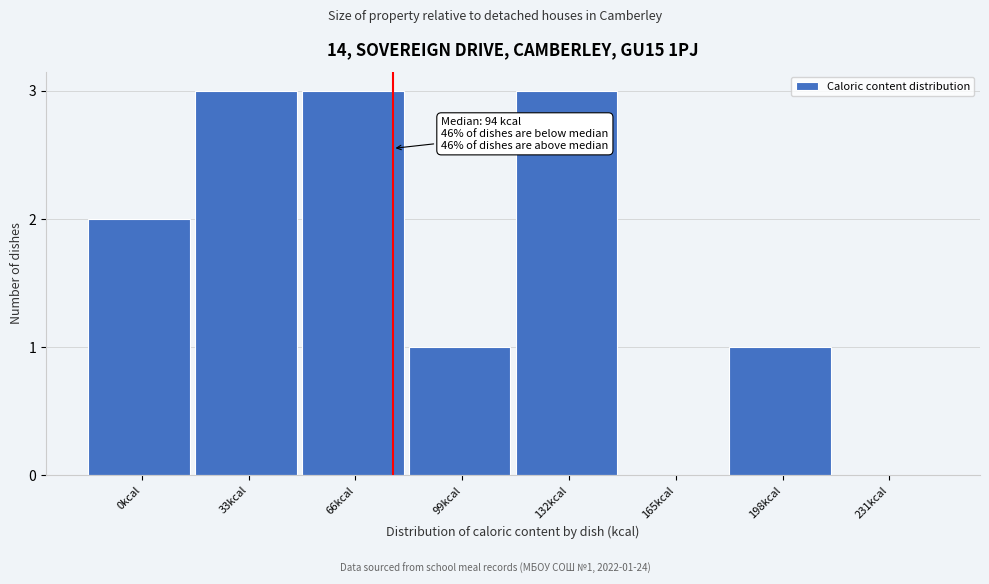

Reading right to left, list all the values displayed in this chart.

231kcal=0	198kcal=1	165kcal=0	132kcal=3	99kcal=1	66kcal=3	33kcal=3	0kcal=2